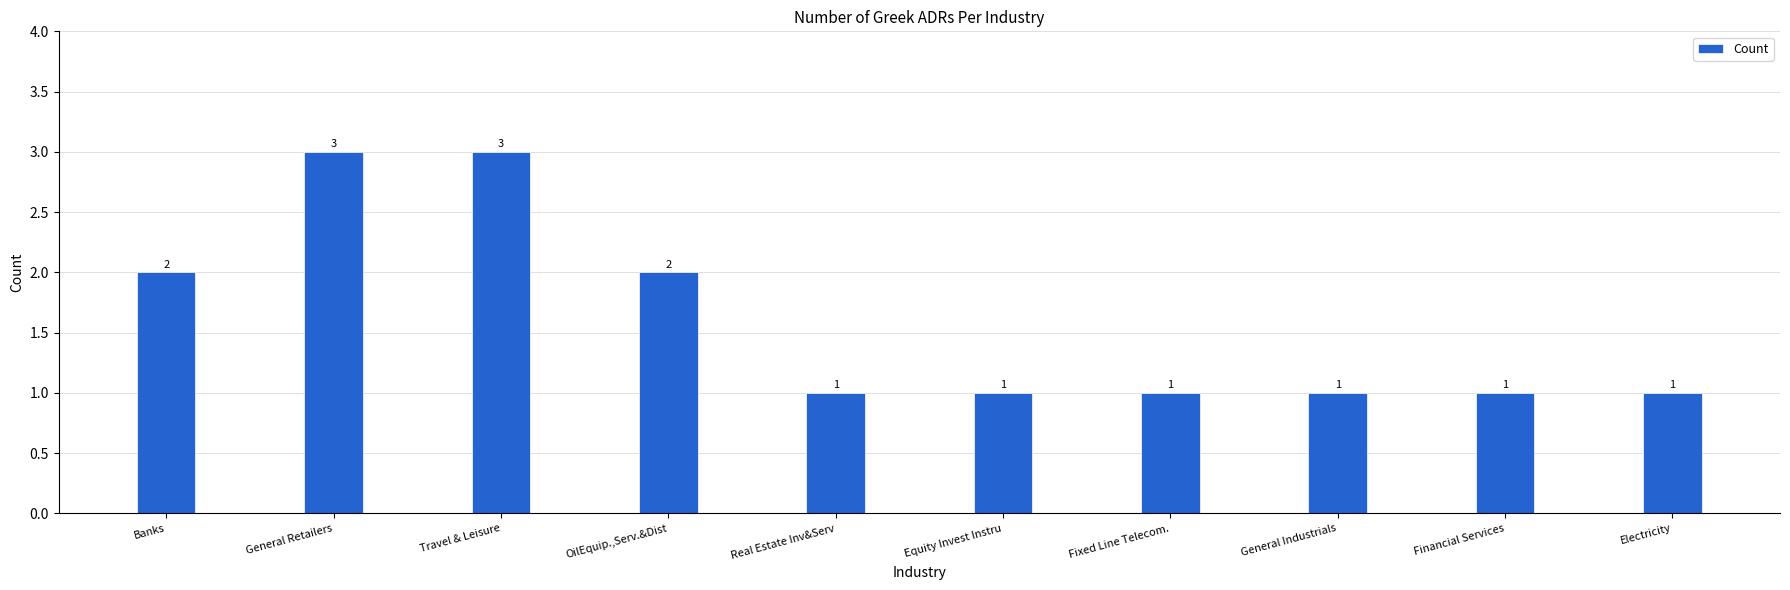

What is the maximum value shown in the chart?

3